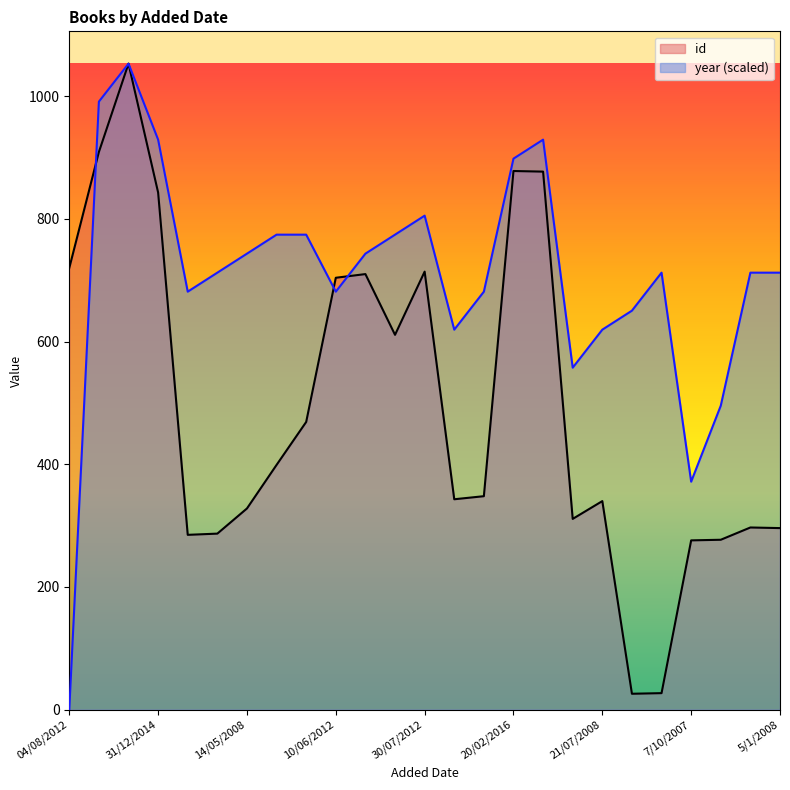

Where do year and id first cross each other?

04/08/2012 and 07/08/2016